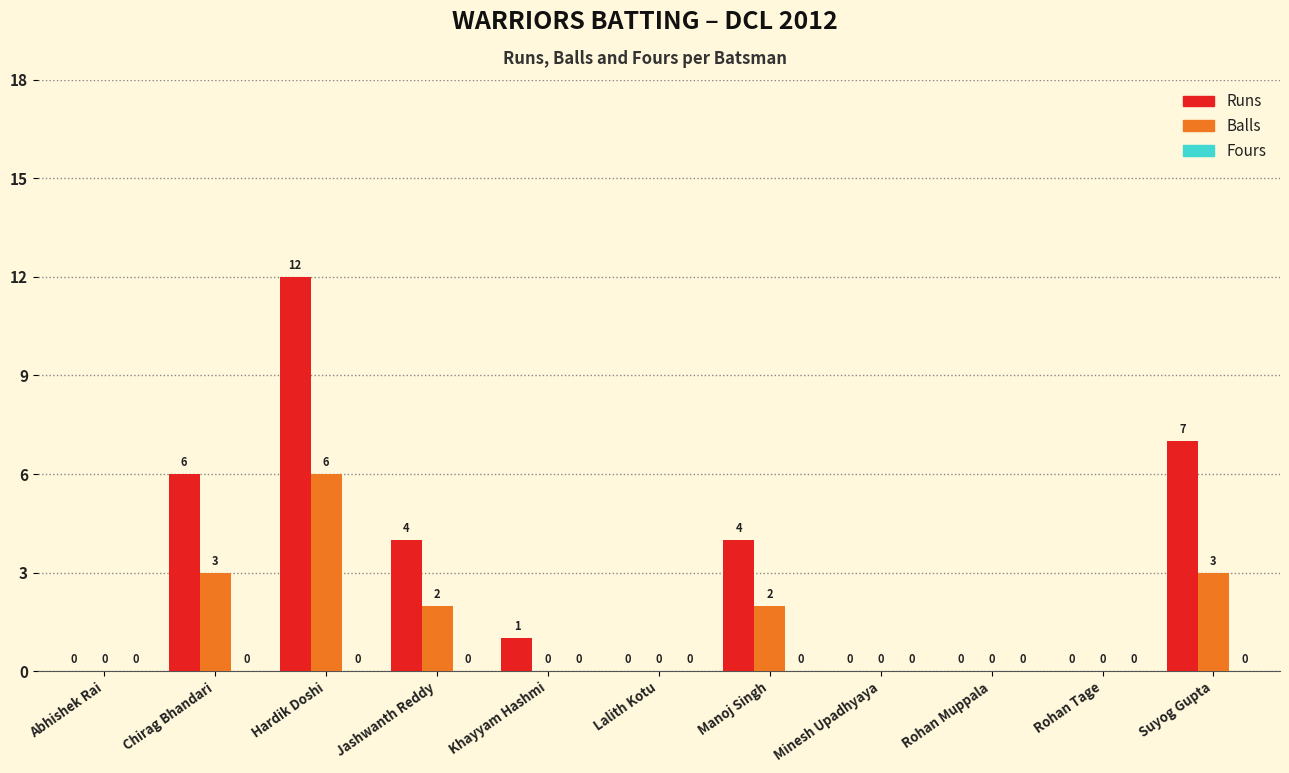

What is the average value of the Balls series?

1